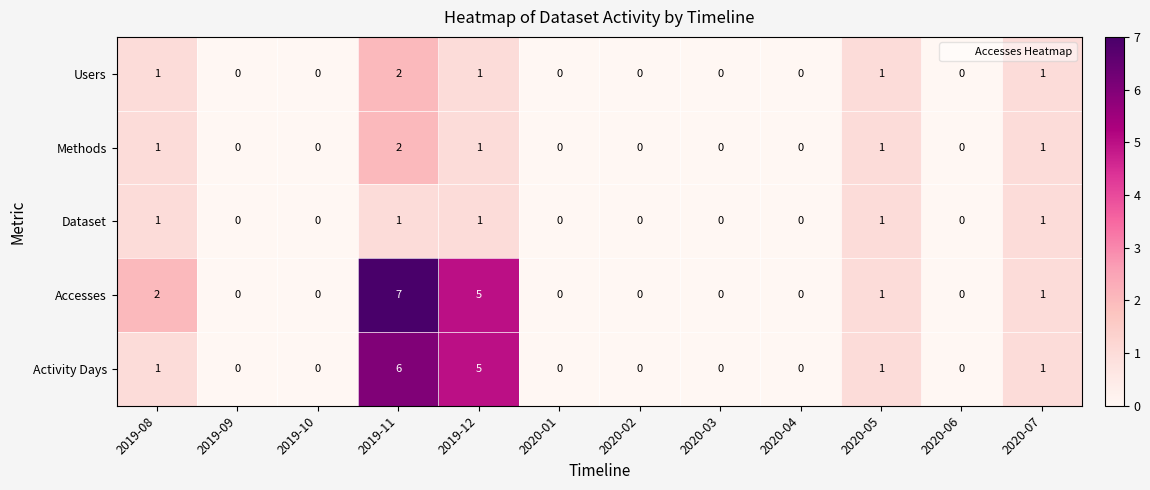

Count the number of data series in this chart.

5